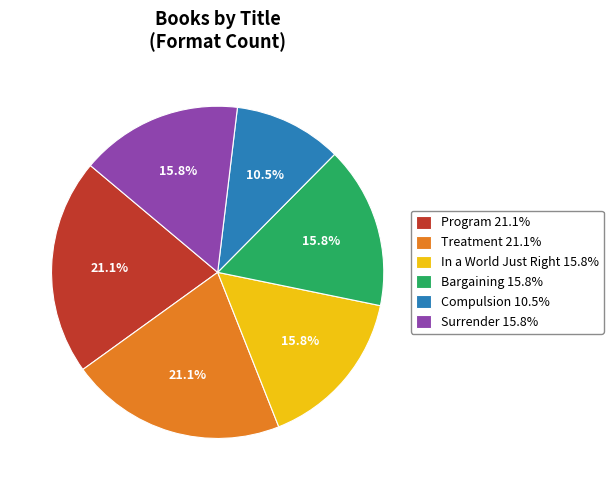

How many slices are in this pie chart?

6